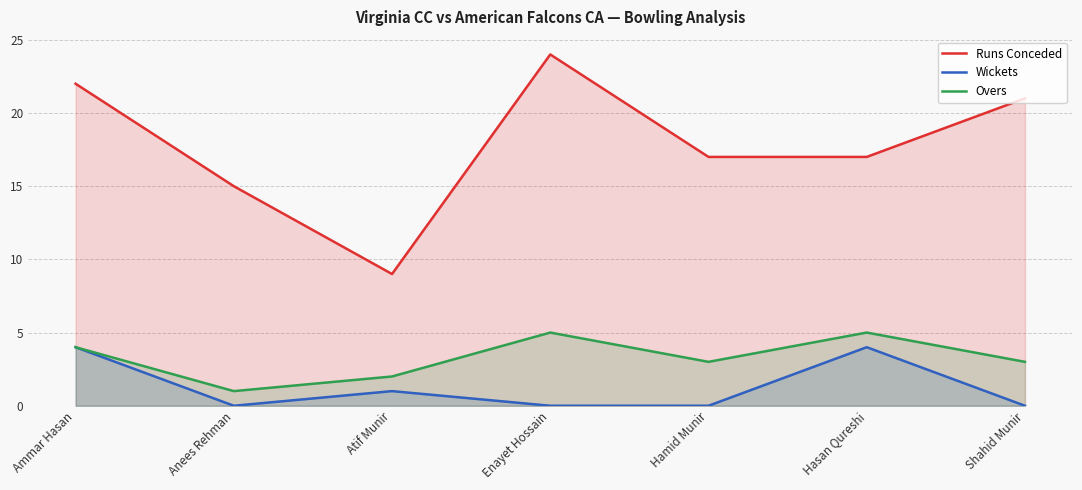

Rank the categories by Wickets value from highest to lowest.

Ammar Hasan, Hasan Qureshi, Atif Munir, Anees Rehman, Enayet Hossain, Hamid Munir, Shahid Munir